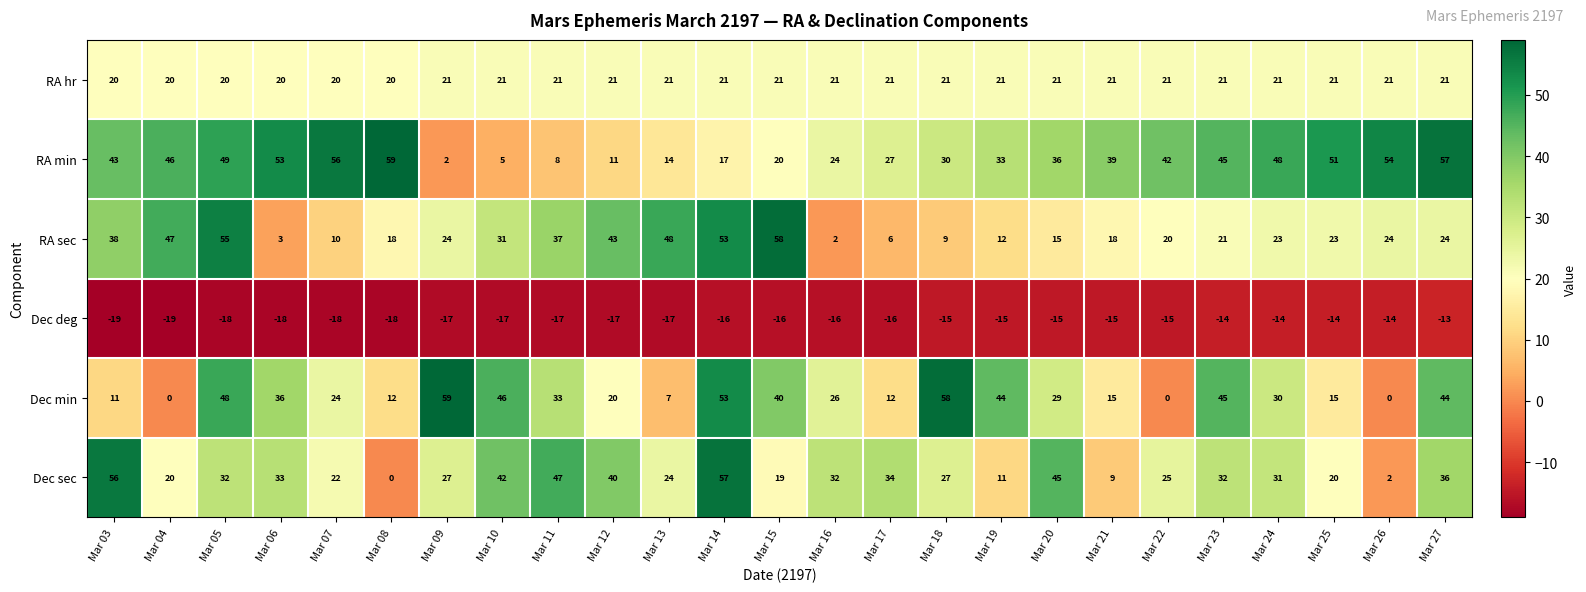

Which series has the largest total across all categories?

RA min